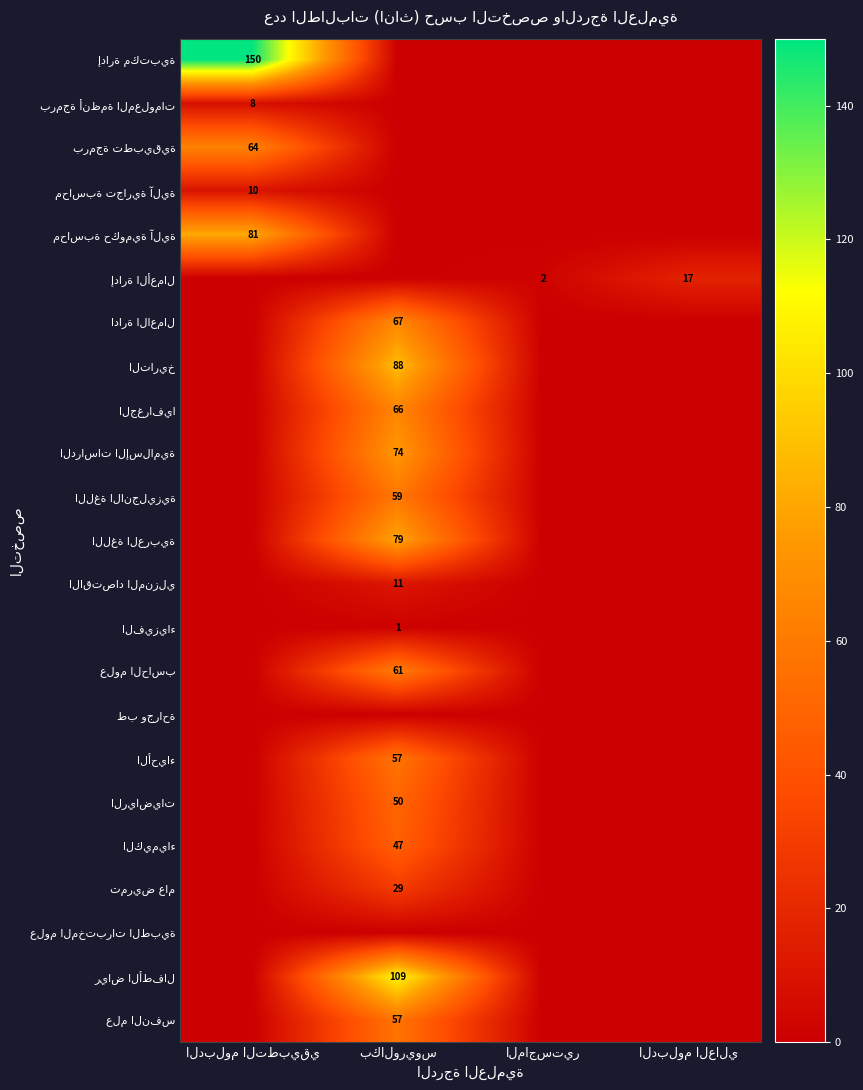

Rank the series at الماجستير from highest to lowest value.

إدارة الأعمال, إدارة مكتبية, برمجة أنظمة المعلومات, برمجة تطبيقية, محاسبة تجارية آلية, محاسبة حكومية آلية, ادارة الاعمال, التاريخ, الجغرافيا, الدراسات الإسلامية, اللغة الانجليزية, اللغة العربية, الاقتصاد المنزلي, الفيزياء, علوم الحاسب, طب وجراحة, الأحياء, الرياضيات, الكيمياء, تمريض عام, علوم المختبرات الطبية, رياض الأطفال, علم النفس